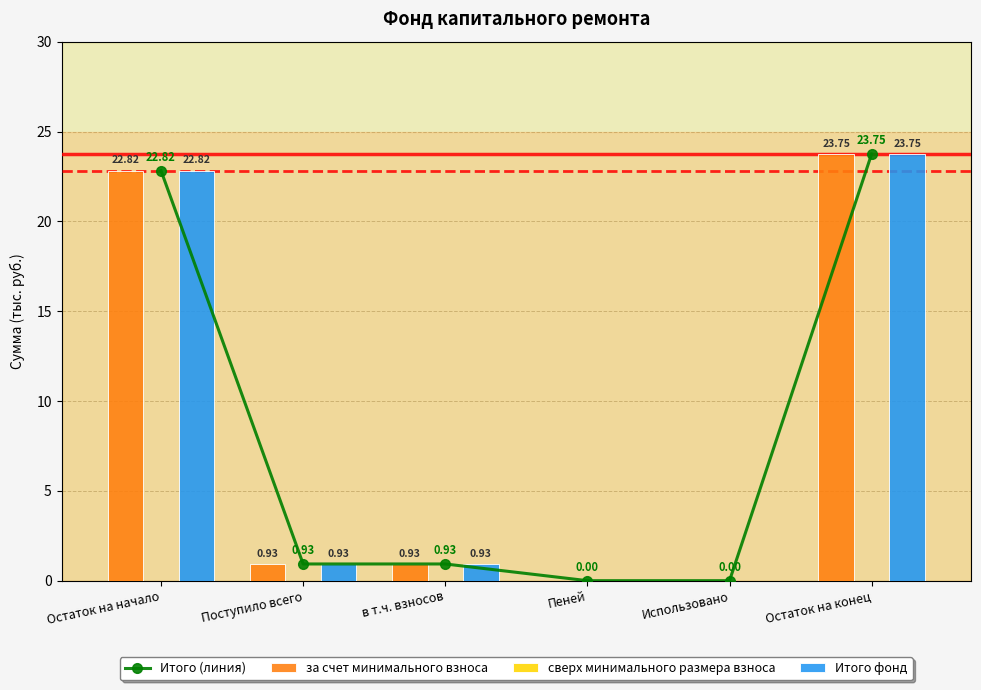

Between Остаток на конец and Использовано, which is larger?

Остаток на конец